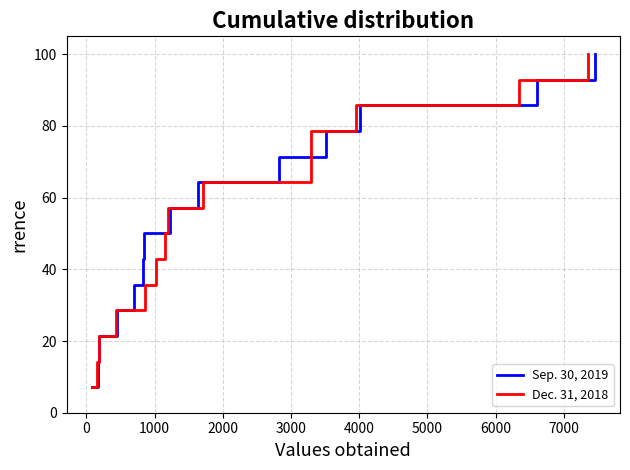

How many lines are shown in the chart?

2